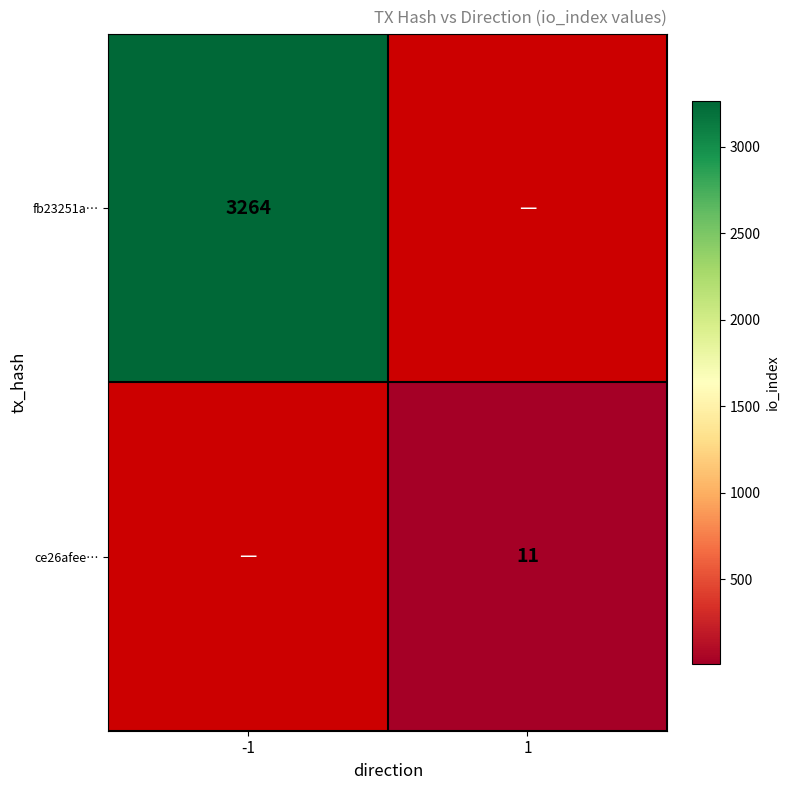

The value of ce26afee… at 1 is 18. True or false?

False